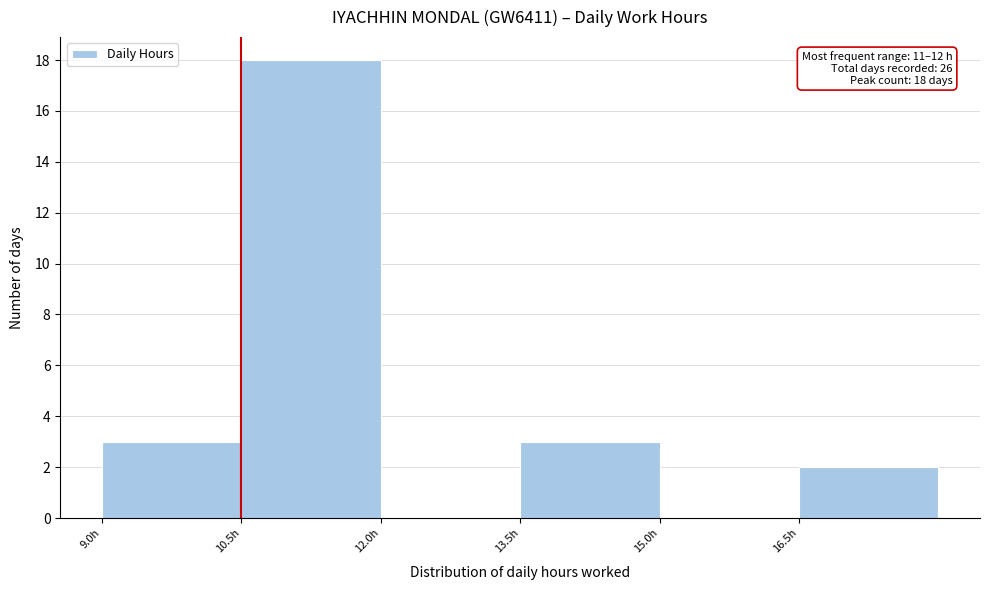

Over which range of the x-axis is the bar tallest?

10.5 to 12.0